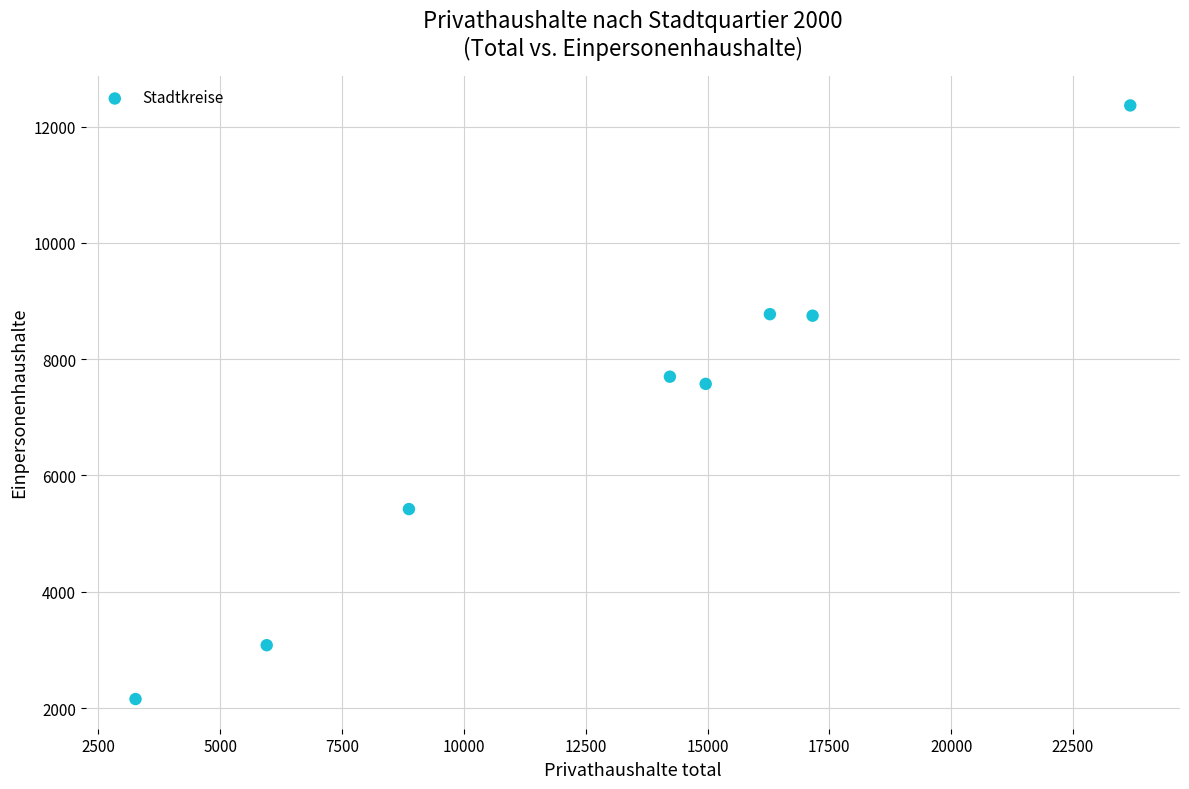

What Y value in the scatter plot is closest to 7259?

7575